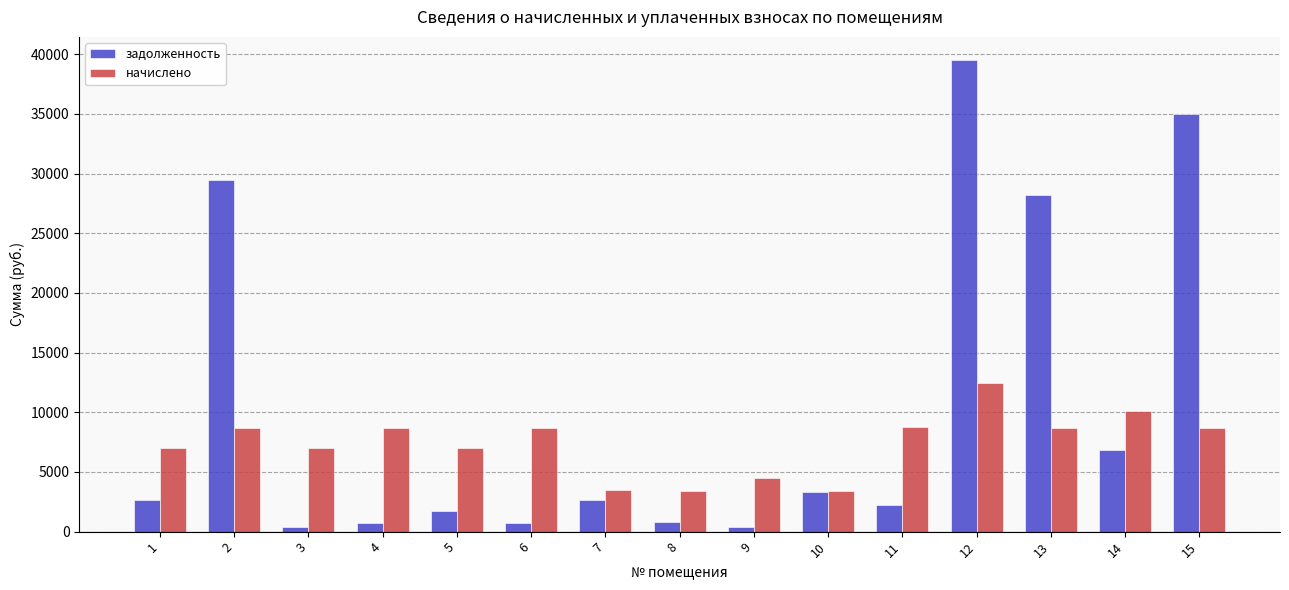

At 5, list the series in order from smallest to largest.

задолженность, начислено